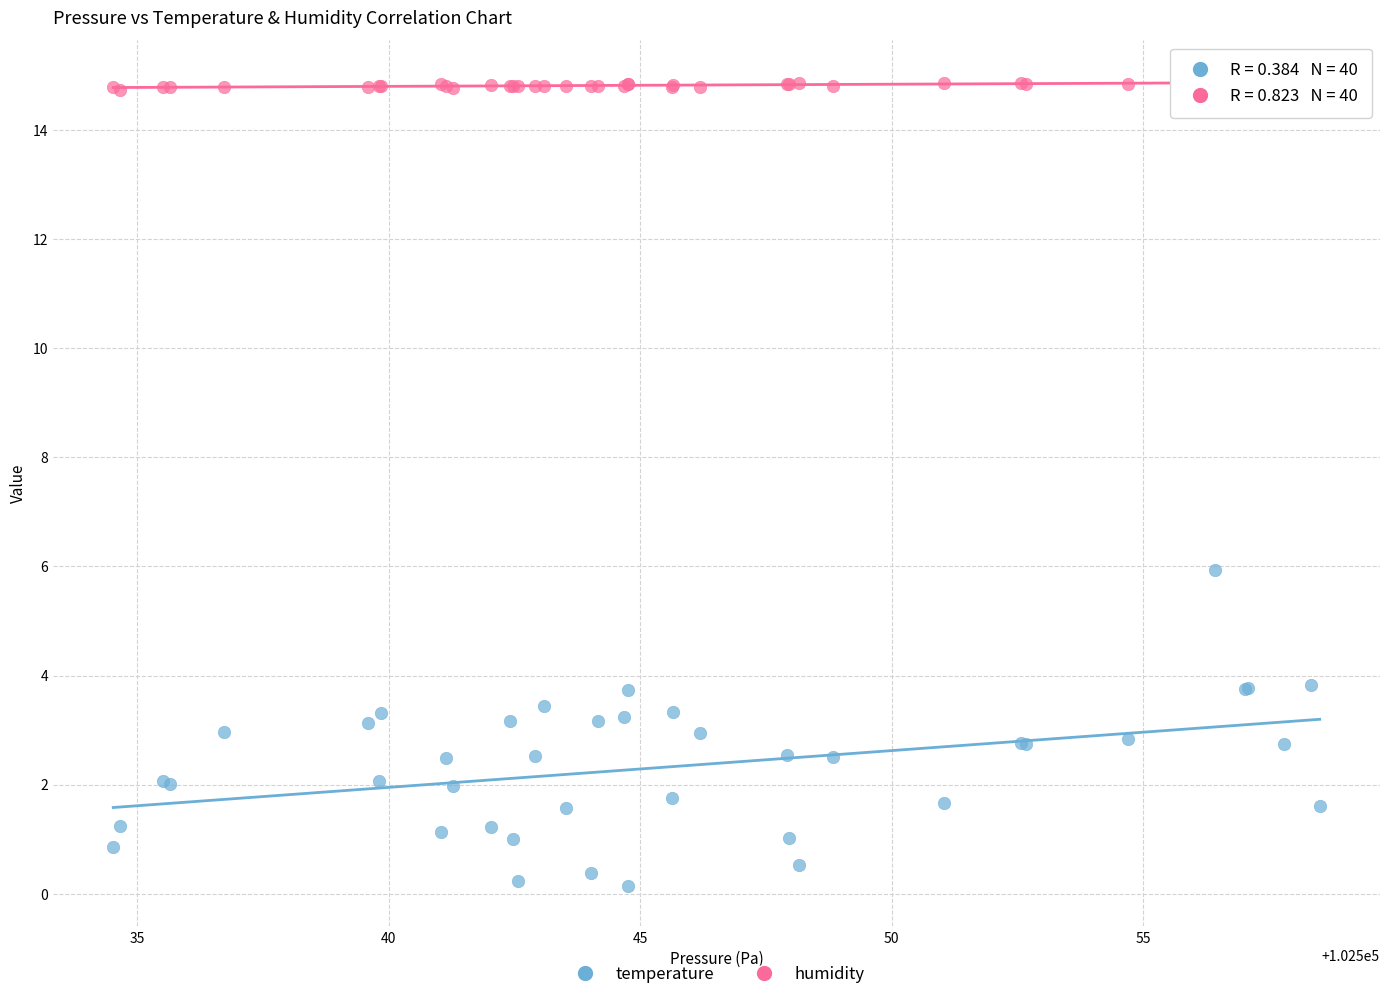

Which series reaches the minimum Y coordinate?

temperature